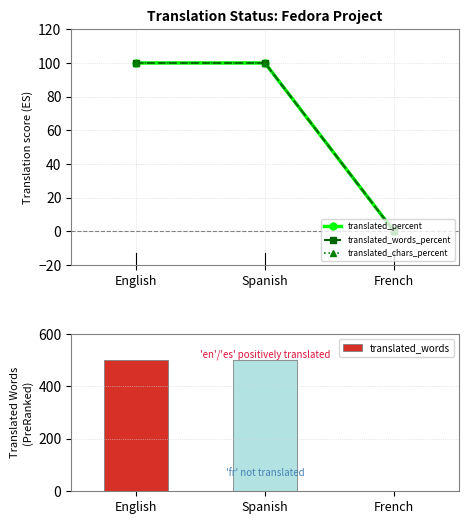

What is the spread (max minus min) of values at English?

399